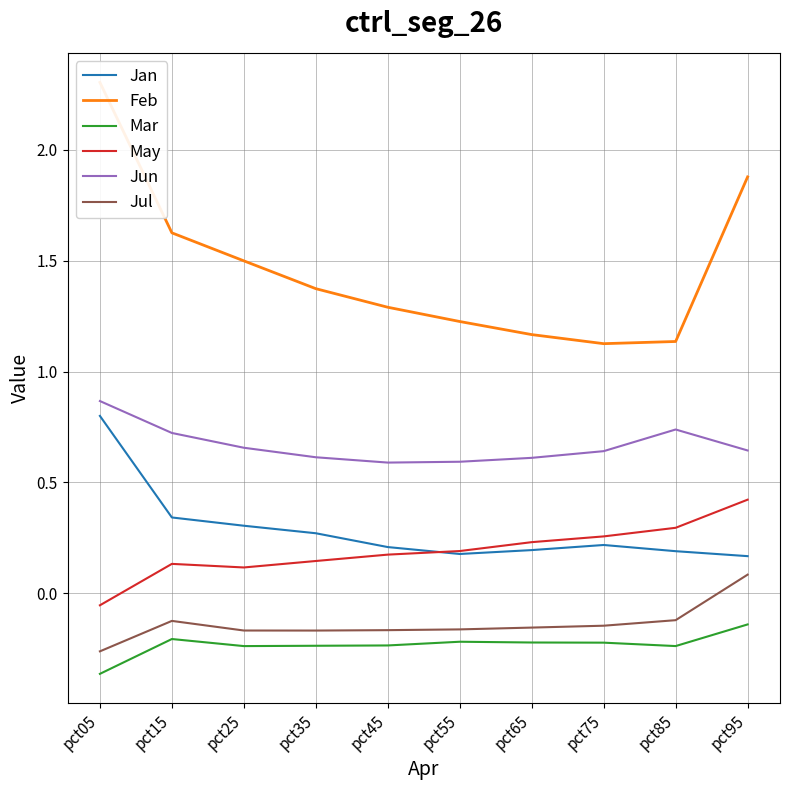

What is the difference between the maximum and minimum values in the Jan series?

0.6